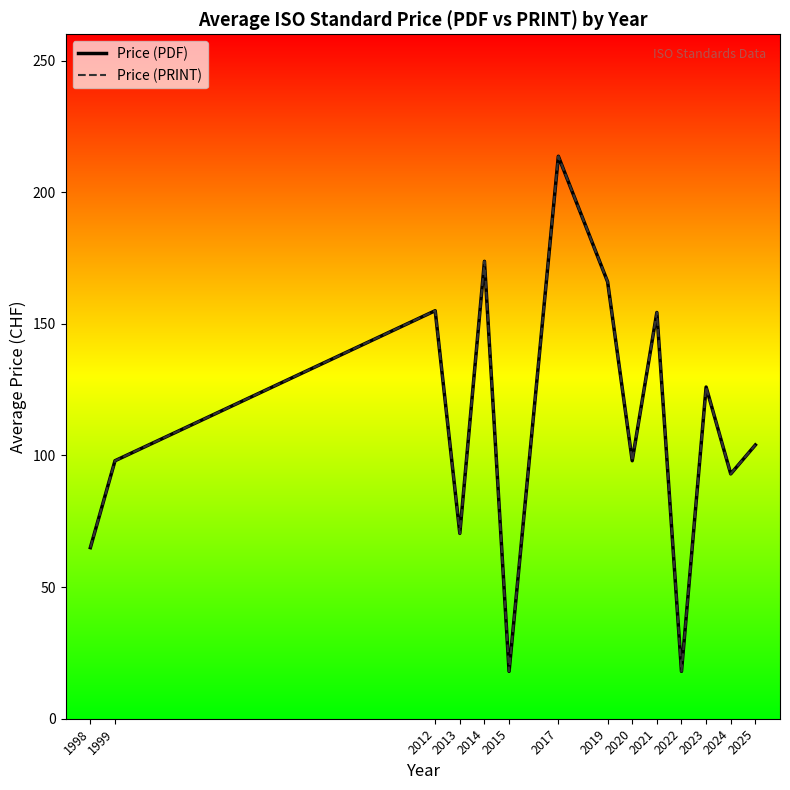

Is this an area chart (filled region under the line)?

No